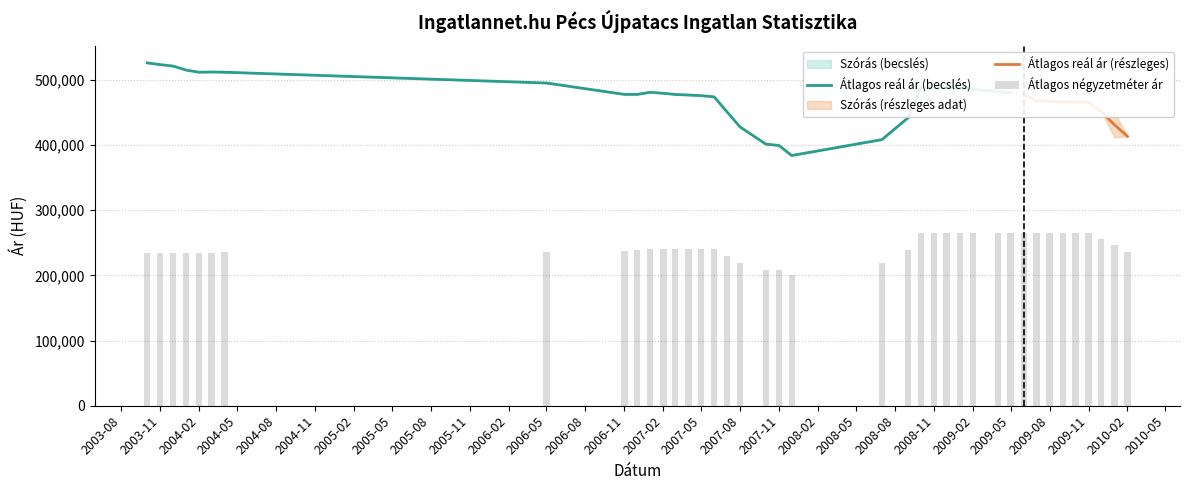

What is the average value of the Átlagos reál ár series?

470660